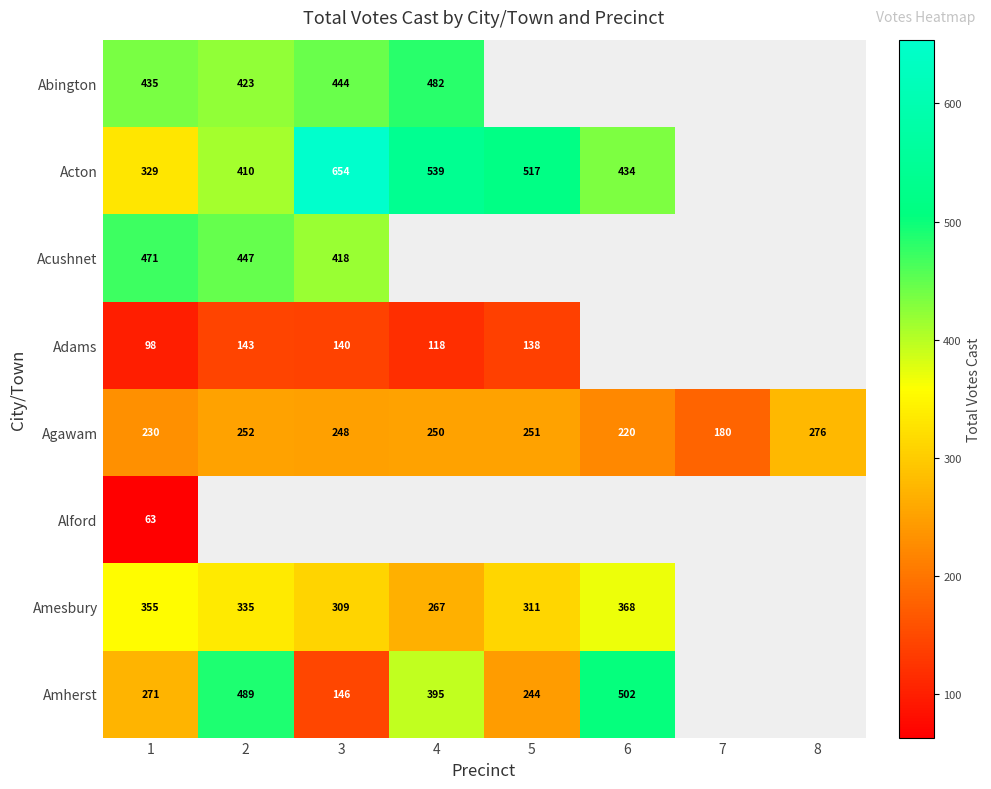

What is the maximum value for Agawam?

276